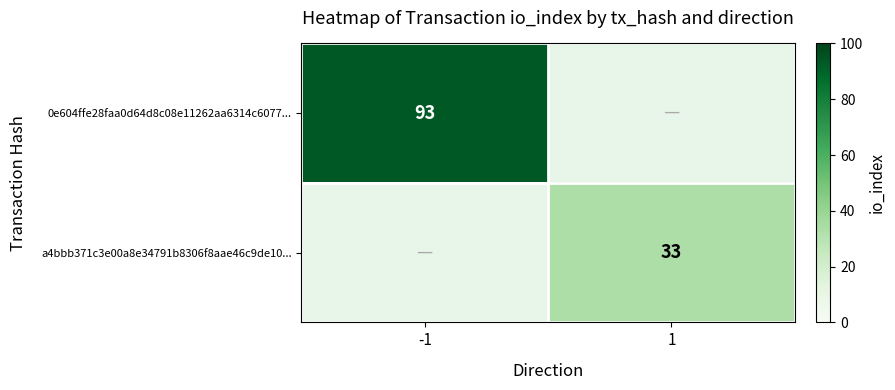

The a4bbb371c3e00a8e34791b8306f8aae46c9de10... series shows 33 at 1. True or false?

True